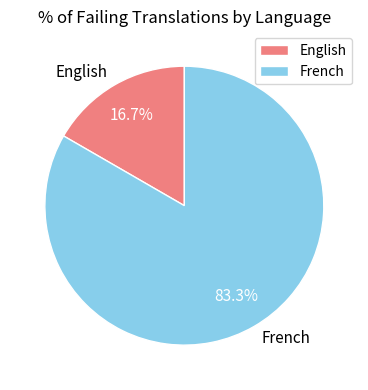

Which category accounts for the majority?

French